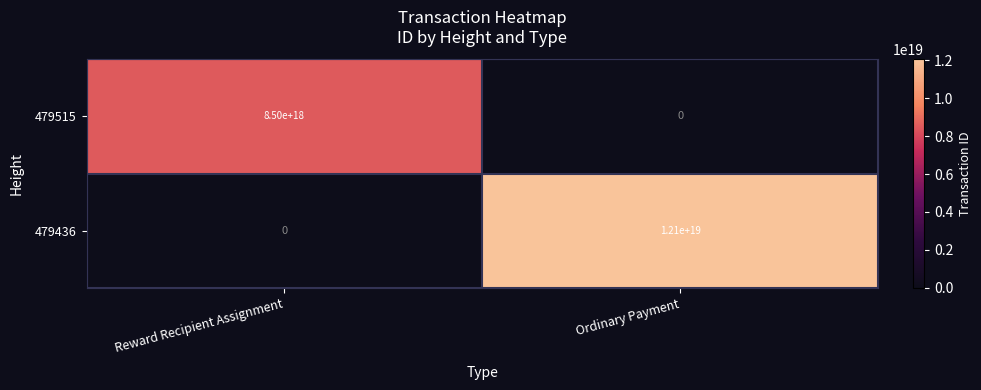

Rank the series by their maximum value, from lowest to highest.

479515, 479436